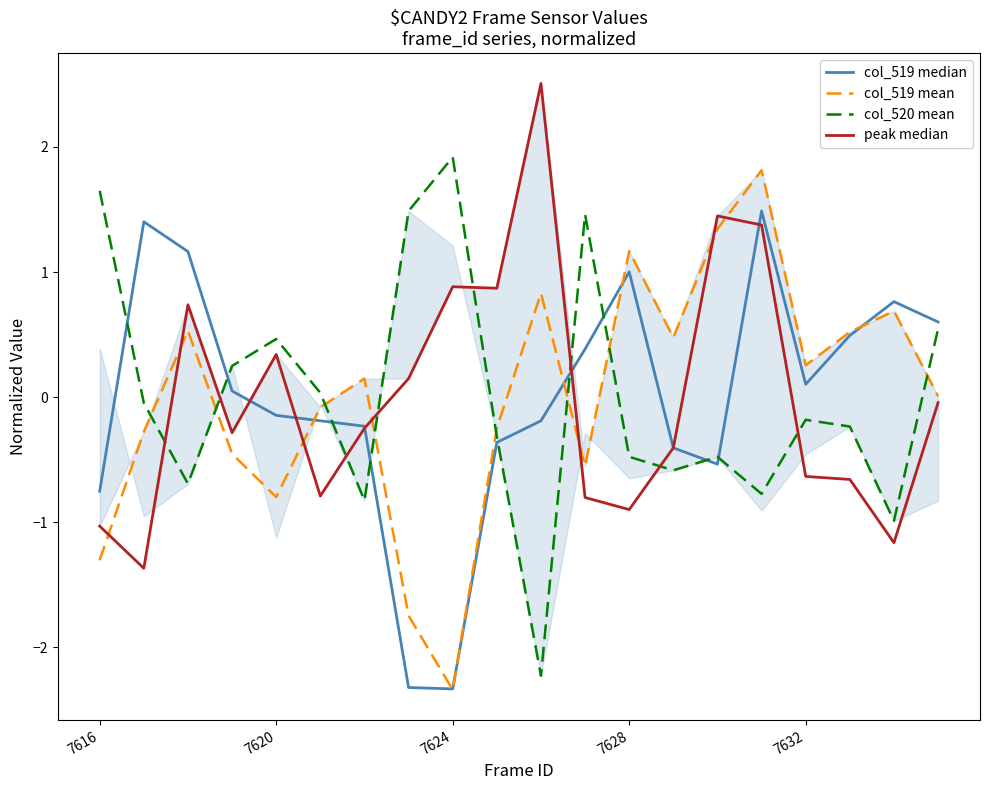

True or false: col_519 mean has a value of -2.1 at 7616.

False